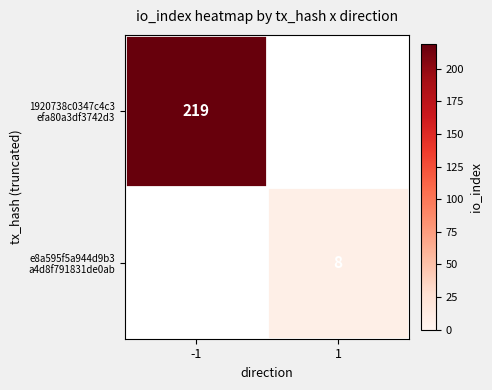

Rank the series at 1 from lowest to highest value.

1920738c0347c4c3 efa80a3df3742d3, e8a595f5a944d9b3 a4d8f791831de0ab